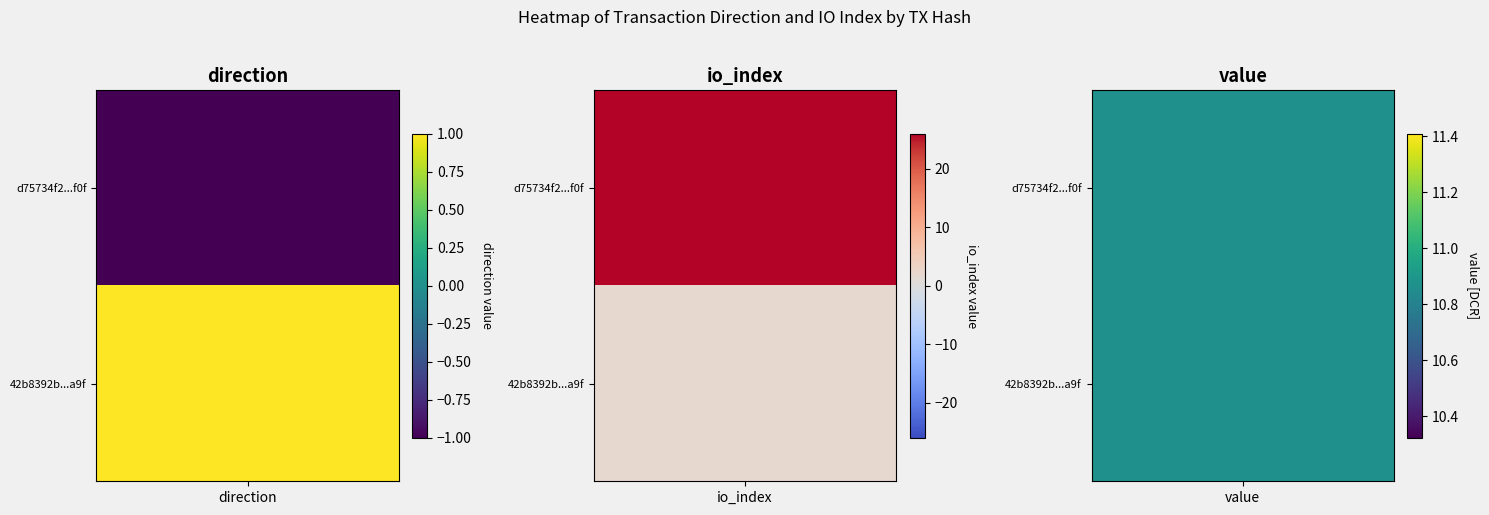

Which series changed the most between 0 and 1?

d75734f2ffbd5e7d46fb7584012bf562f1bff0f